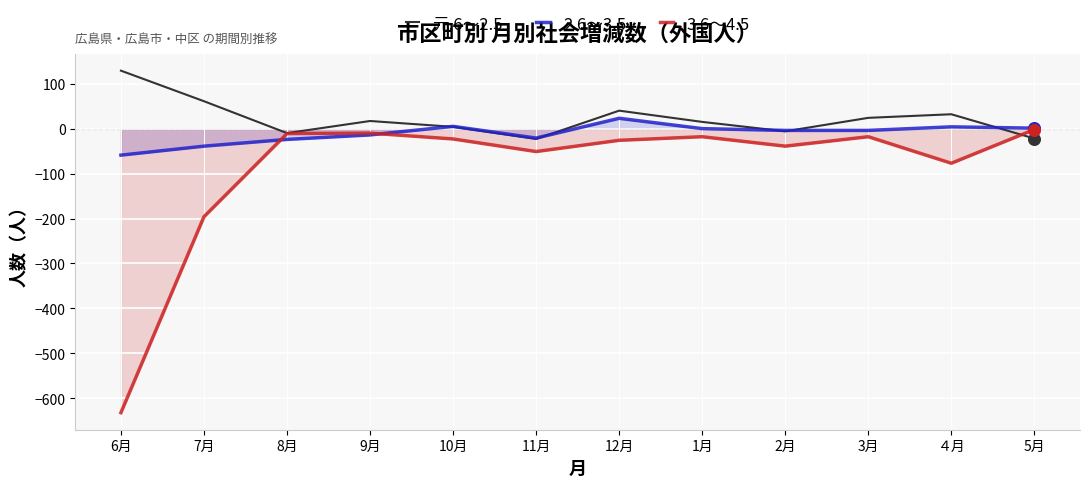

Which series has the widest spread of Y values?

3.6～4.5